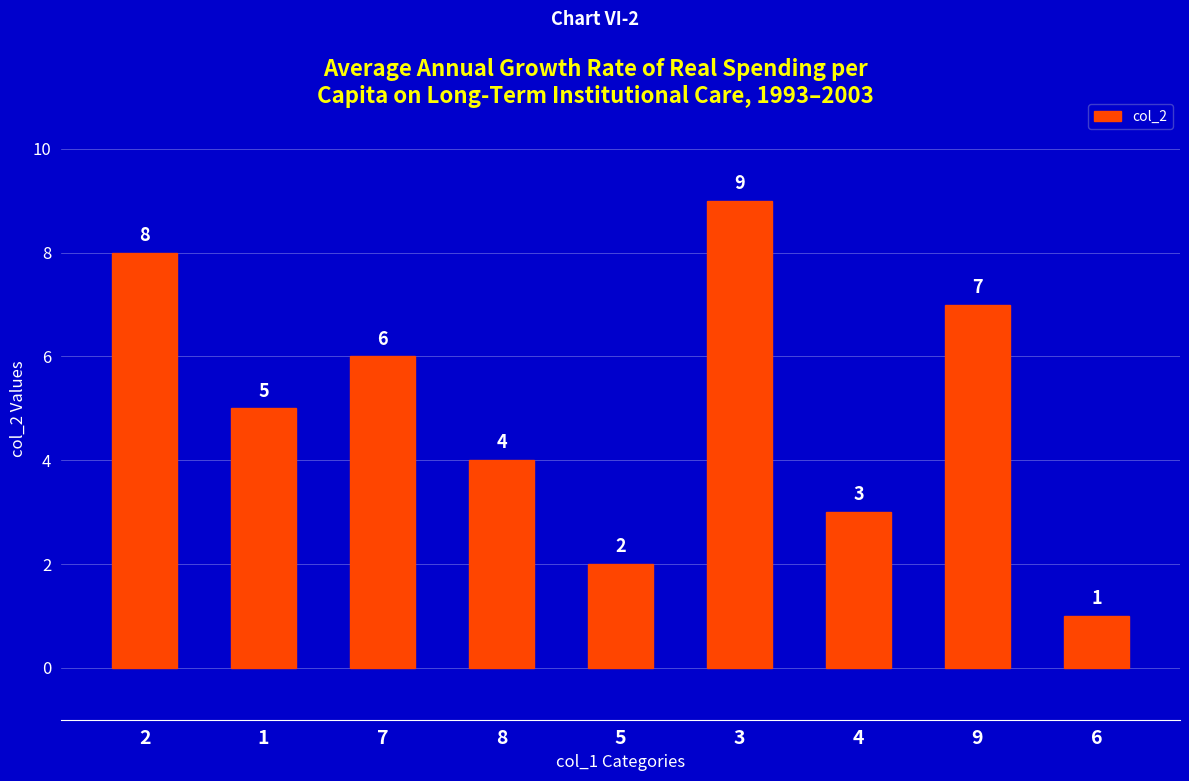

What is the label of the 8th bar from the right?

1